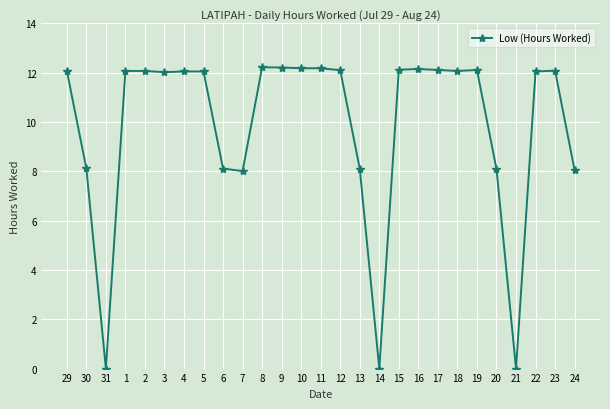

What is the greatest value displayed?

12.2